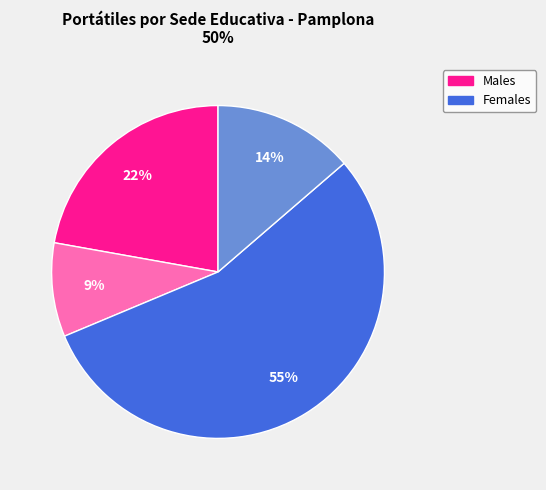

To the nearest percent, what is the average slice percentage?

25%